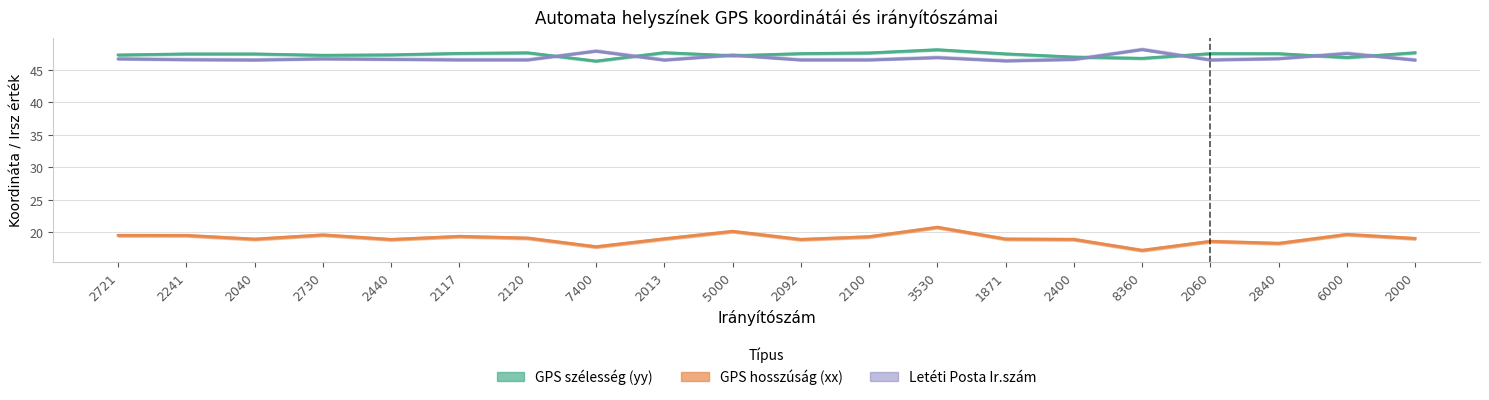

What is the label of the 12th point from the right?

2013